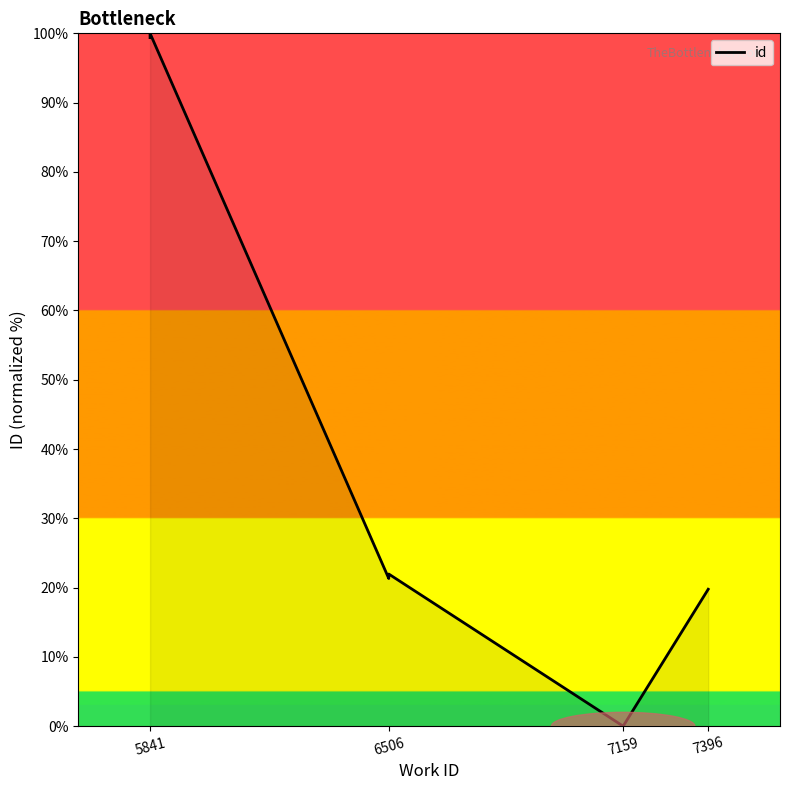

What is the label of the 1st point from the left?

5841